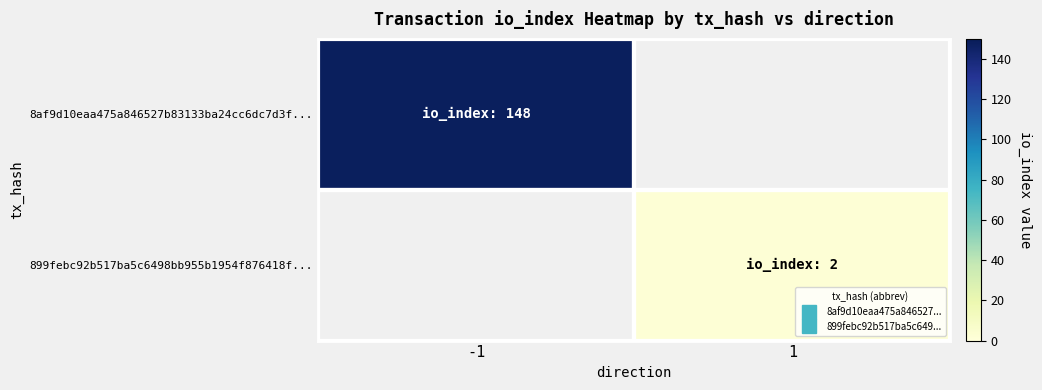

At how many categories does at least one series exceed 37?

1